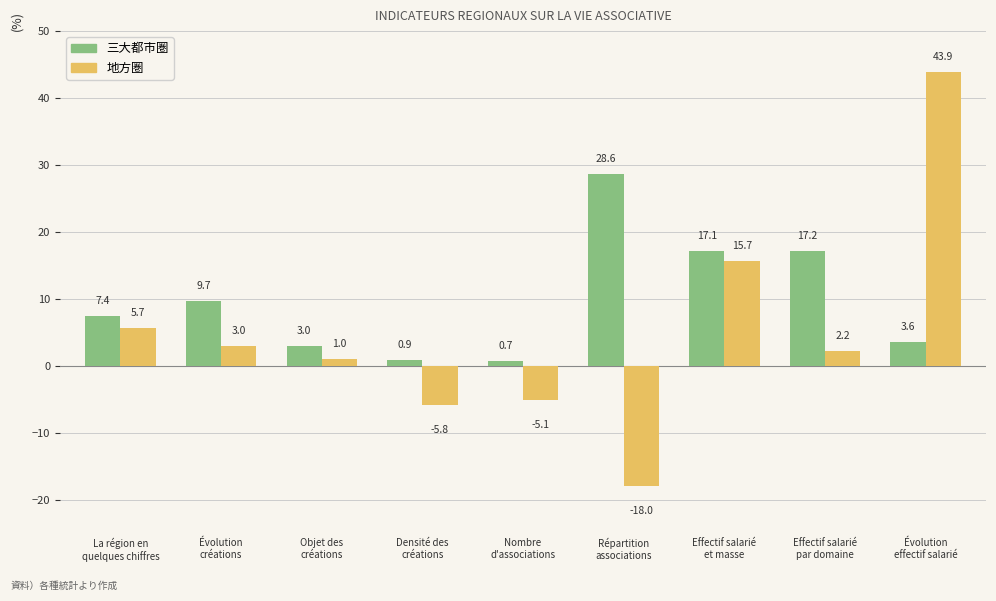

Reading left to right, extract all data points from this chart.

三大都市圏: La région en
quelques chiffres=7.4	Évolution
créations=9.7	Objet des
créations=3.0	Densité des
créations=0.9	Nombre
d'associations=0.7	Répartition
associations=28.6	Effectif salarié
et masse=17.1	Effectif salarié
par domaine=17.2	Évolution
effectif salarié=3.6
地方圏: La région en
quelques chiffres=5.7	Évolution
créations=3.0	Objet des
créations=1.0	Densité des
créations=-5.8	Nombre
d'associations=-5.1	Répartition
associations=-18.0	Effectif salarié
et masse=15.7	Effectif salarié
par domaine=2.2	Évolution
effectif salarié=43.9